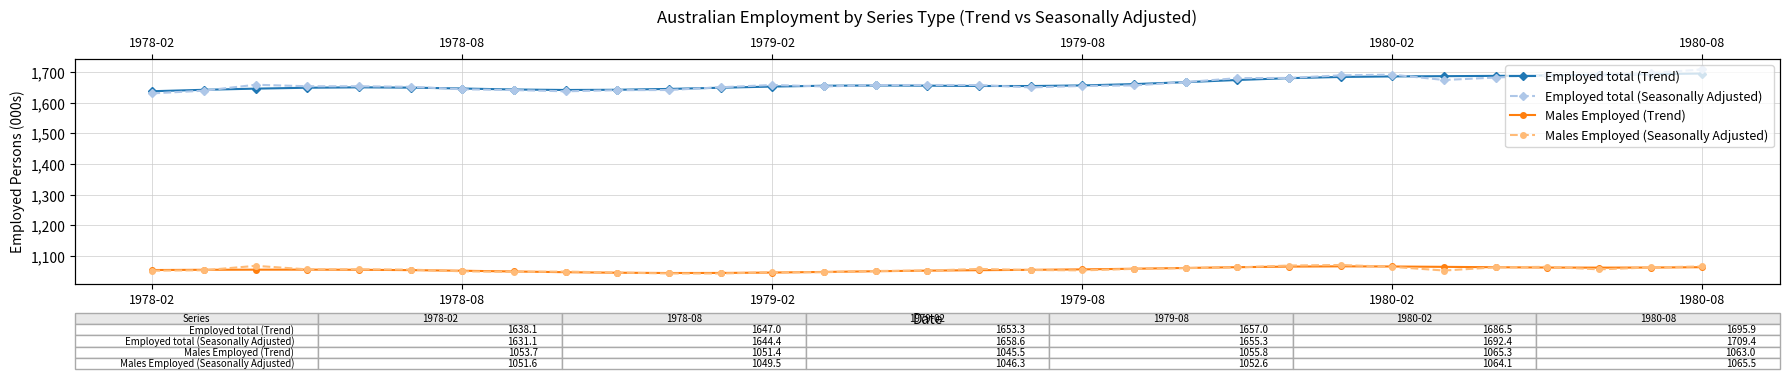

How many interior local valleys does the Employed total (Trend) series have?

2